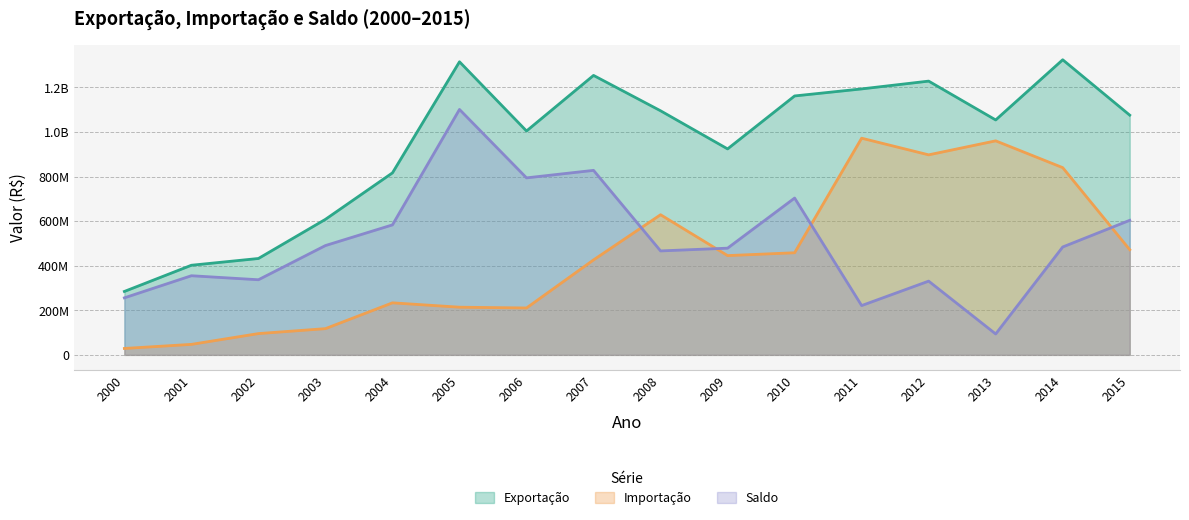

True or false: Importação and Exportação cross at least once.

False